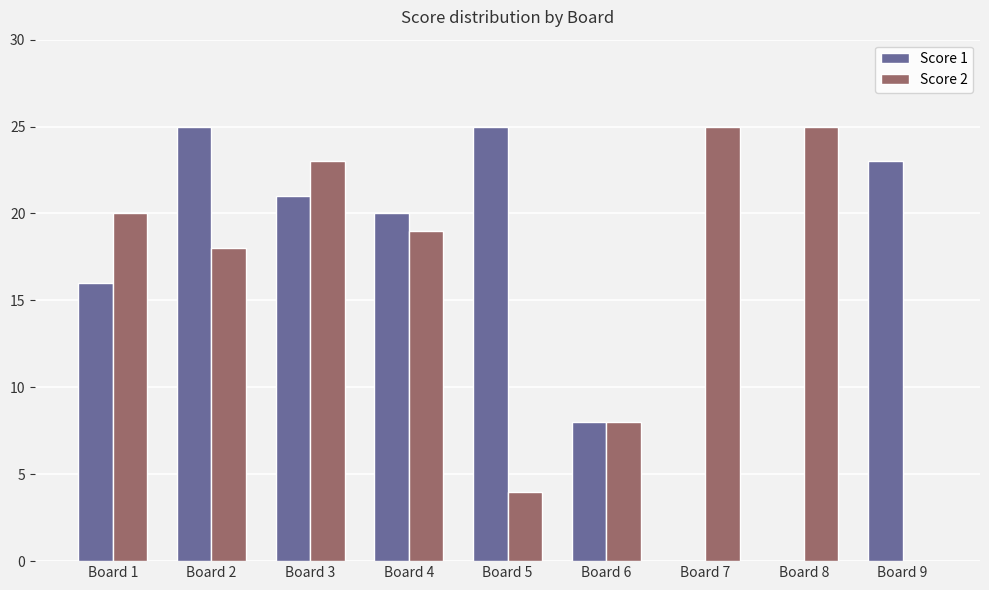

The value of Score 2 at Board 7 is 16. True or false?

False